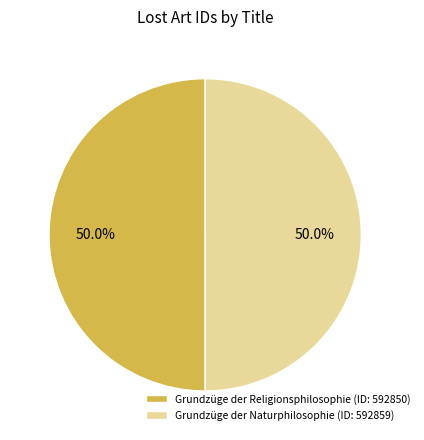

Approximately how many times larger is the value at Grundzüge der Naturphilosophie (ID: 592859) compared to Grundzüge der Religionsphilosophie (ID: 592850)?

1.0